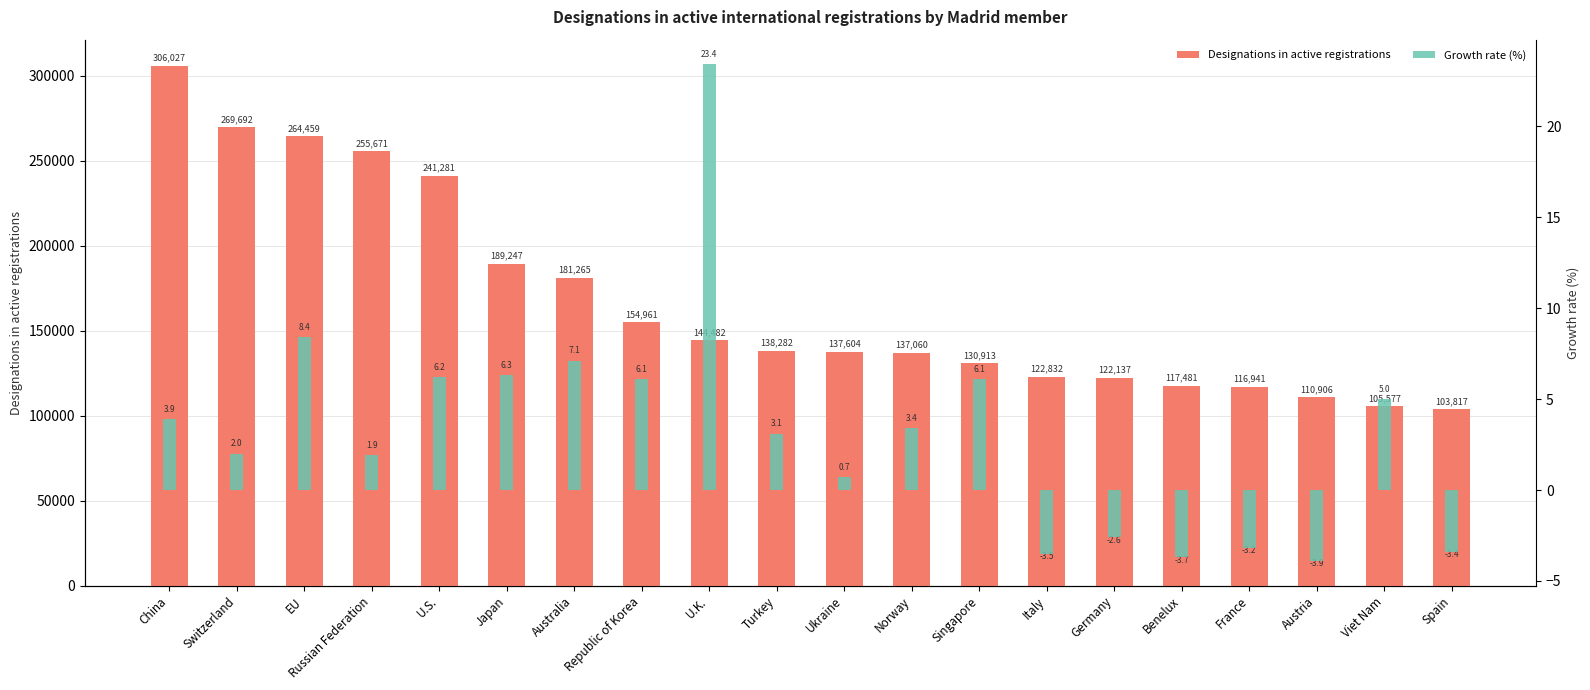

Is the value of Designations in active registrations at EU greater than the value of Growth rate (%) at Germany?

Yes